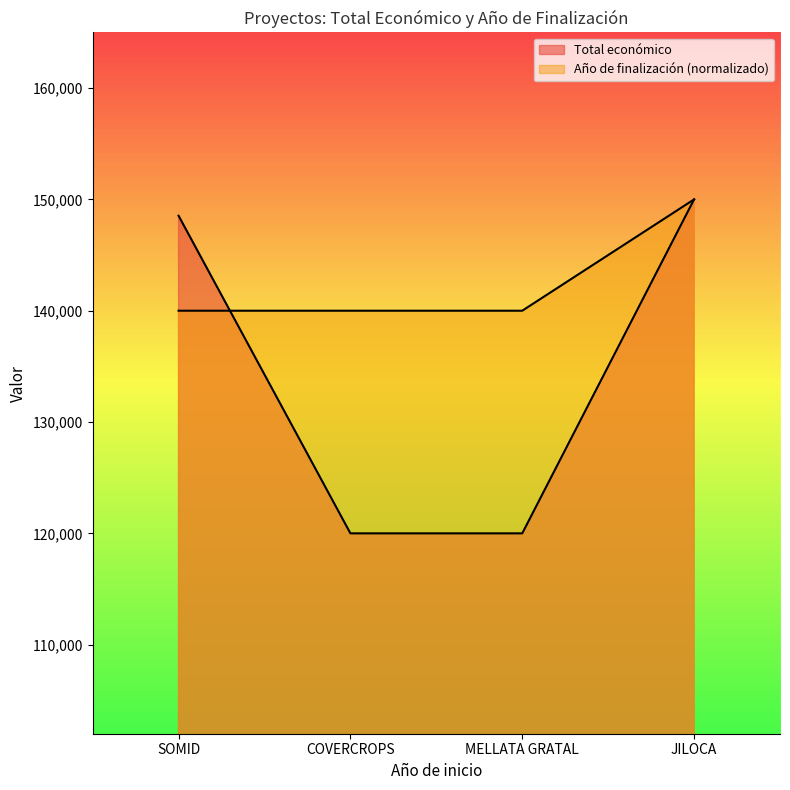

What is the value of the Año de finalización point at the 2nd from the left?

140000